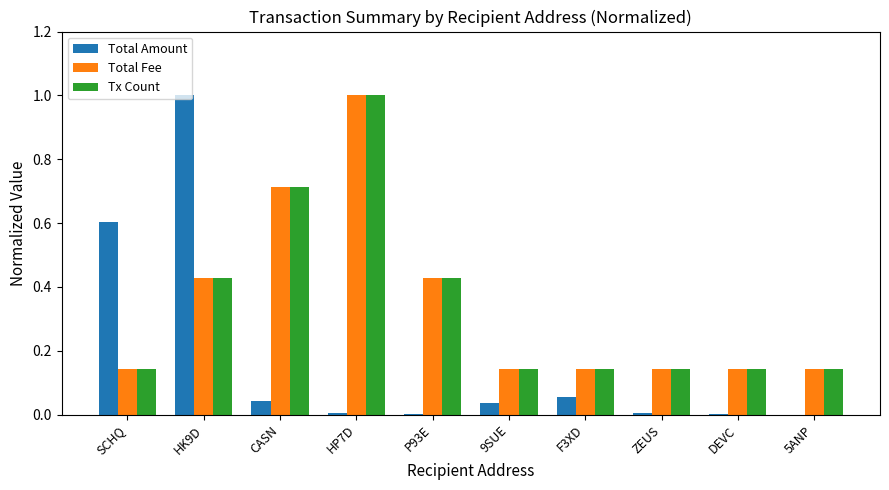

The value of Tx Count at SCHQ is 0.2. True or false?

False